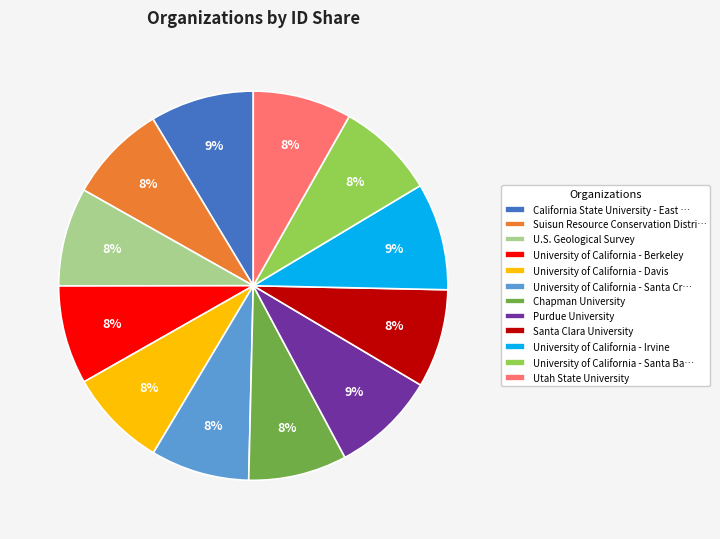

Is University of California - Irvine the majority of the pie?

No